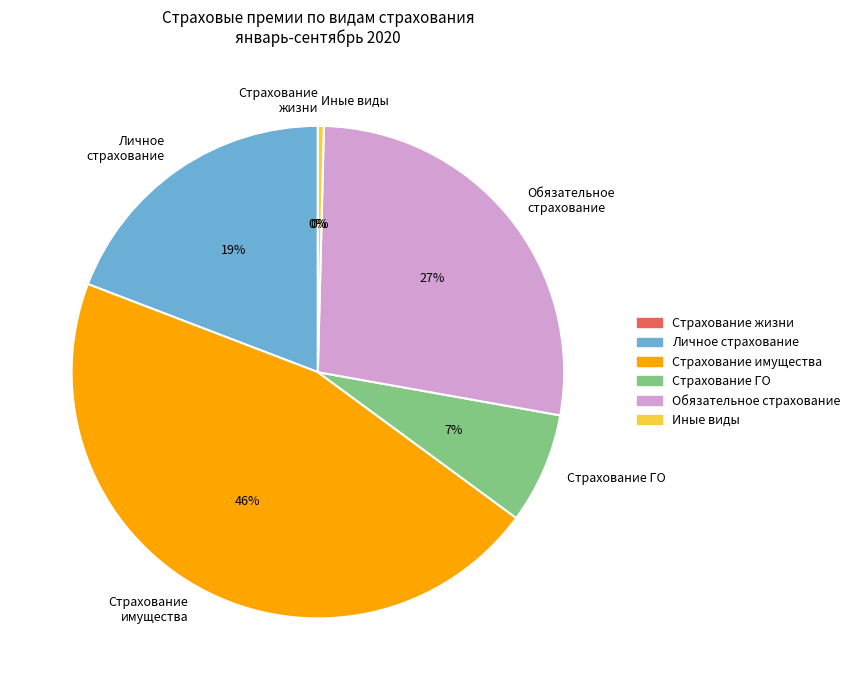

Is Страхование имущества the majority of the pie?

No